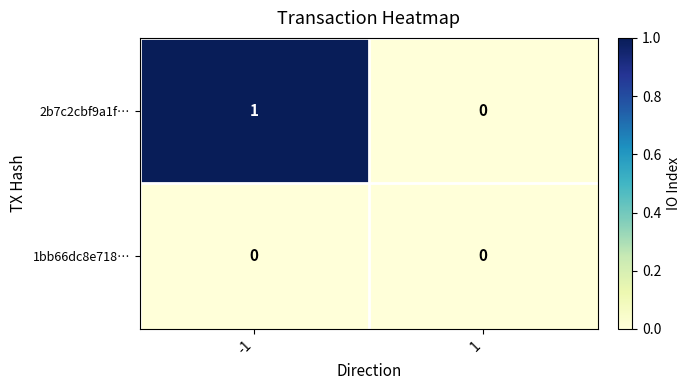

How many distinct data groups are displayed?

2